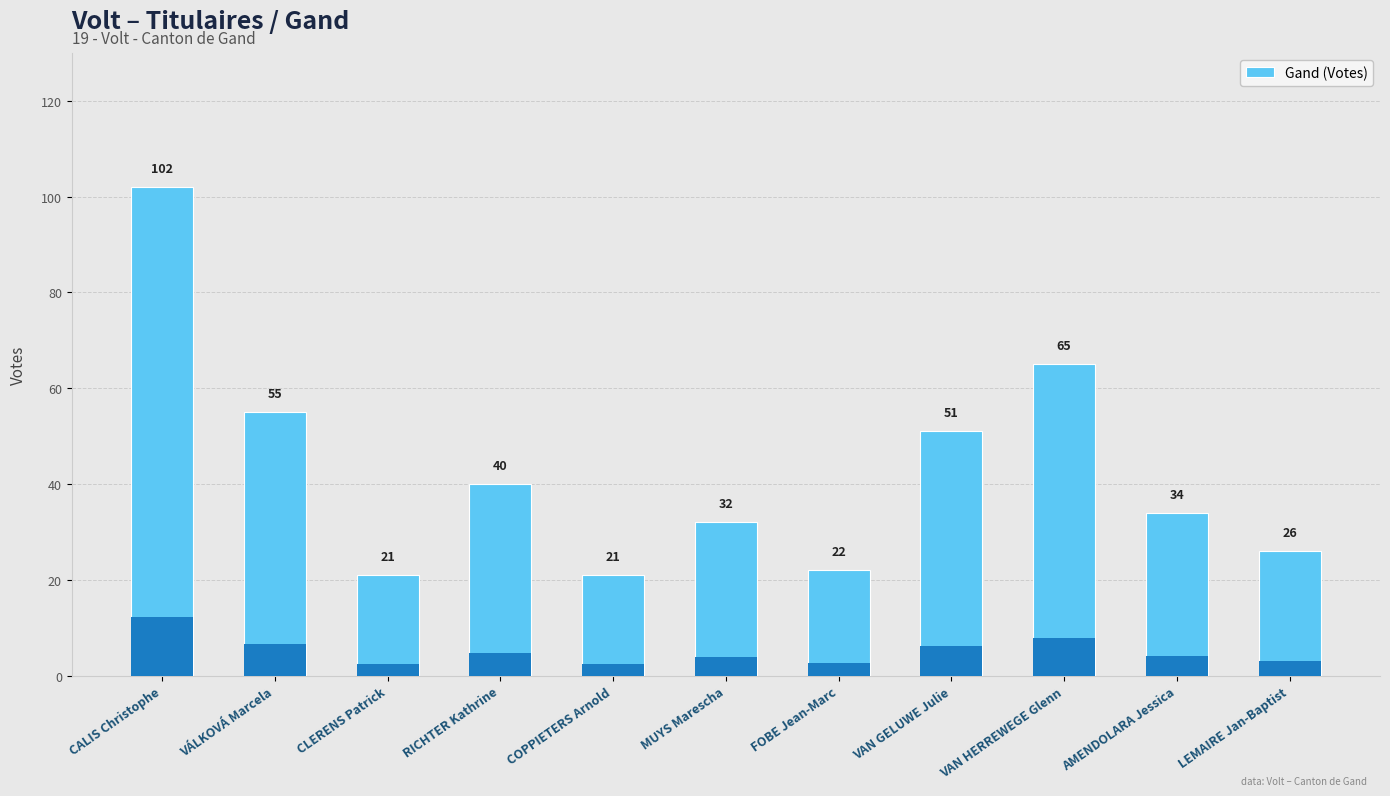

Between VAN GELUWE Julie and COPPIETERS Arnold, which is larger?

VAN GELUWE Julie